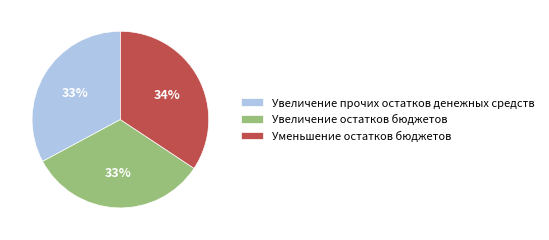

To the nearest percent, what is the difference between the largest and smallest slice percentages?

1%